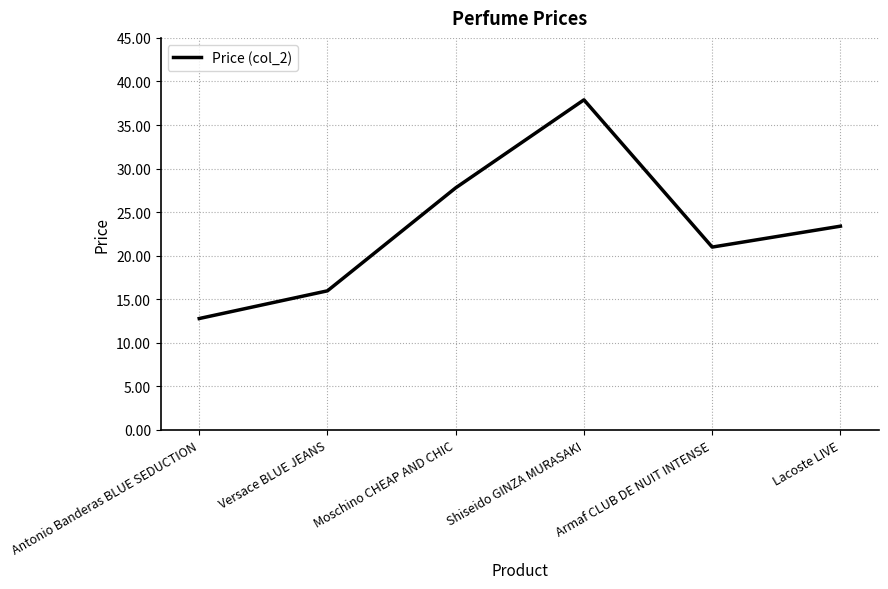

Rank the categories by value from highest to lowest.

Shiseido GINZA MURASAKI, Moschino CHEAP AND CHIC, Lacoste LIVE, Armaf CLUB DE NUIT INTENSE, Versace BLUE JEANS, Antonio Banderas BLUE SEDUCTION